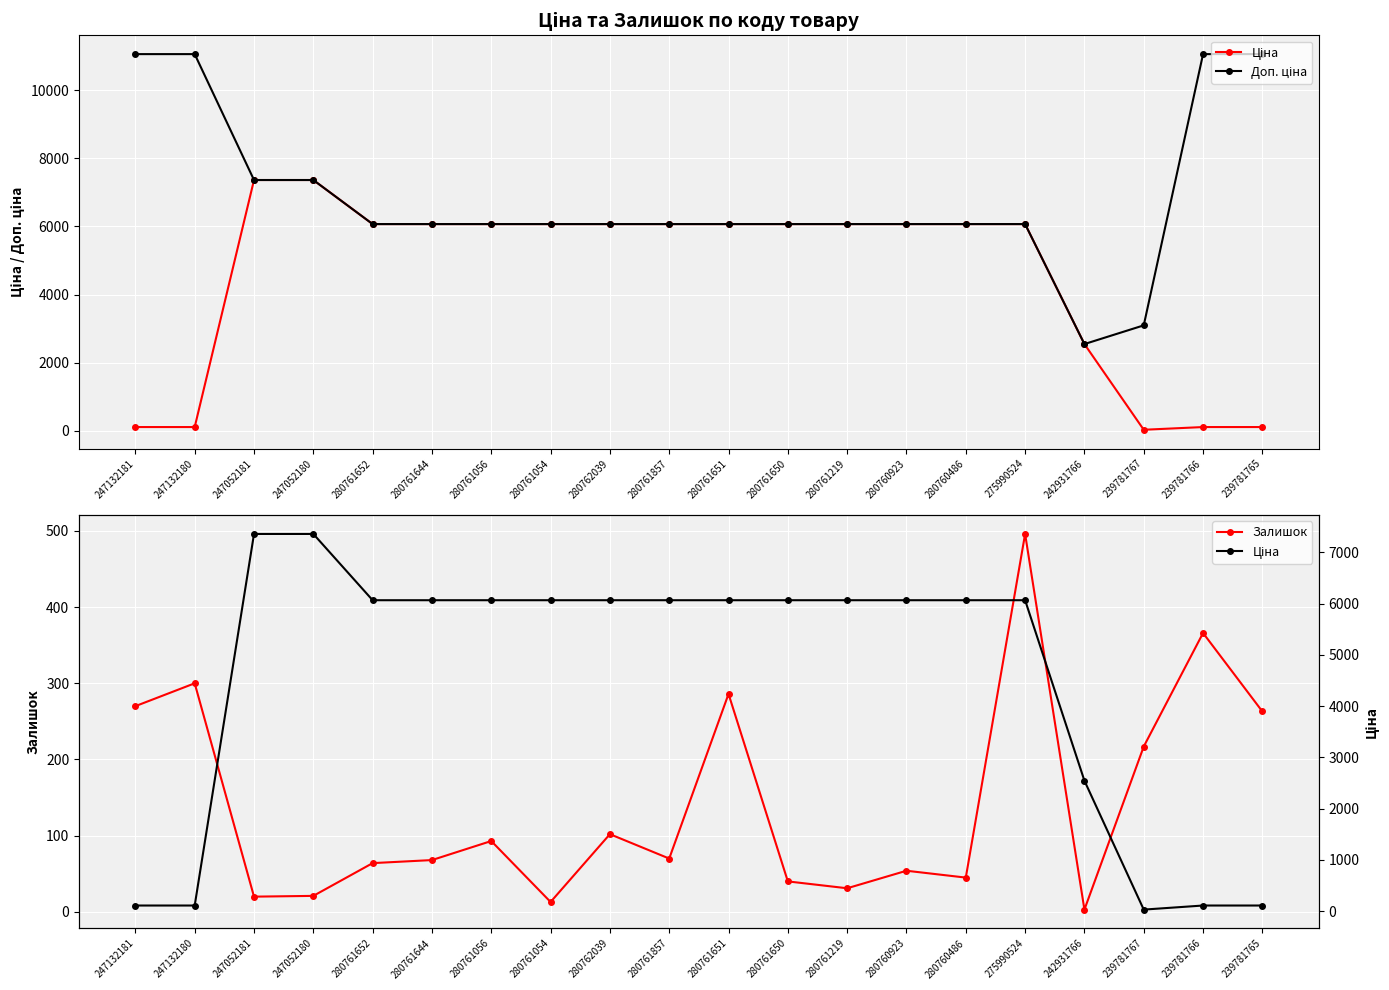

Is this an area chart (filled region under the line)?

No